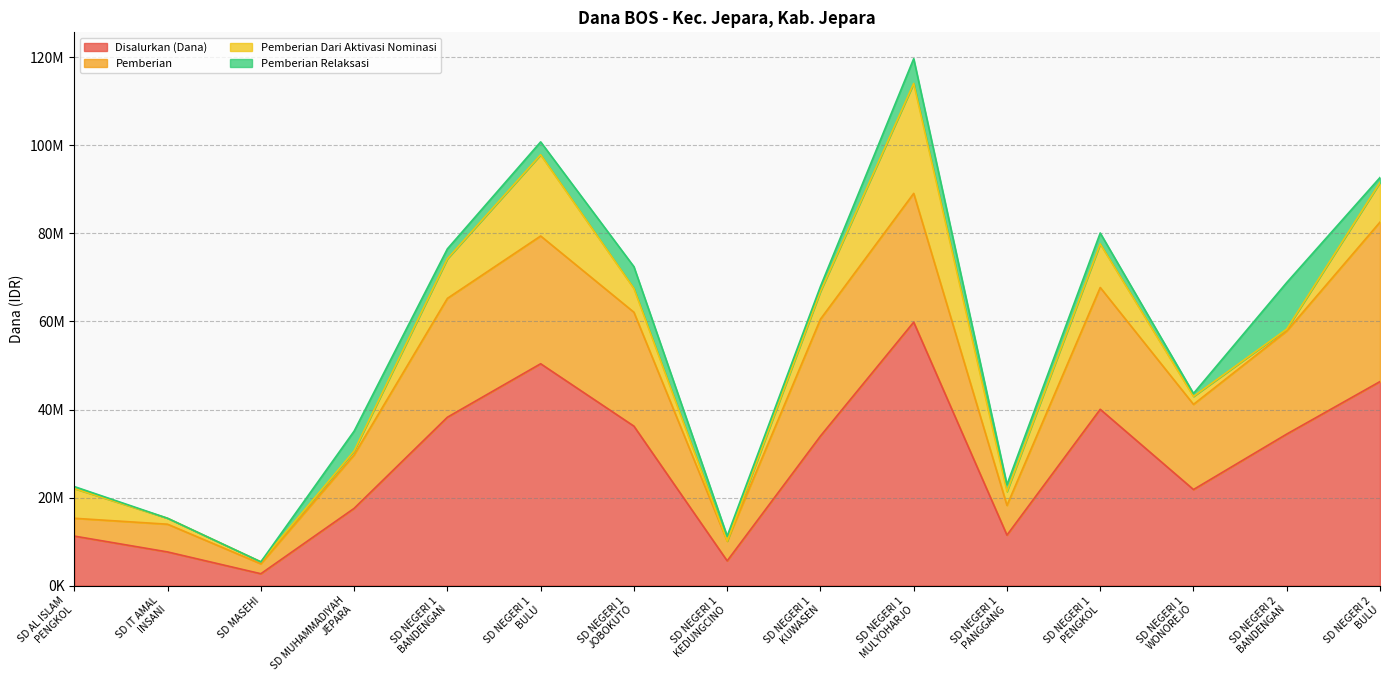

Which series has the largest range (max minus min)?

Disalurkan (Dana)